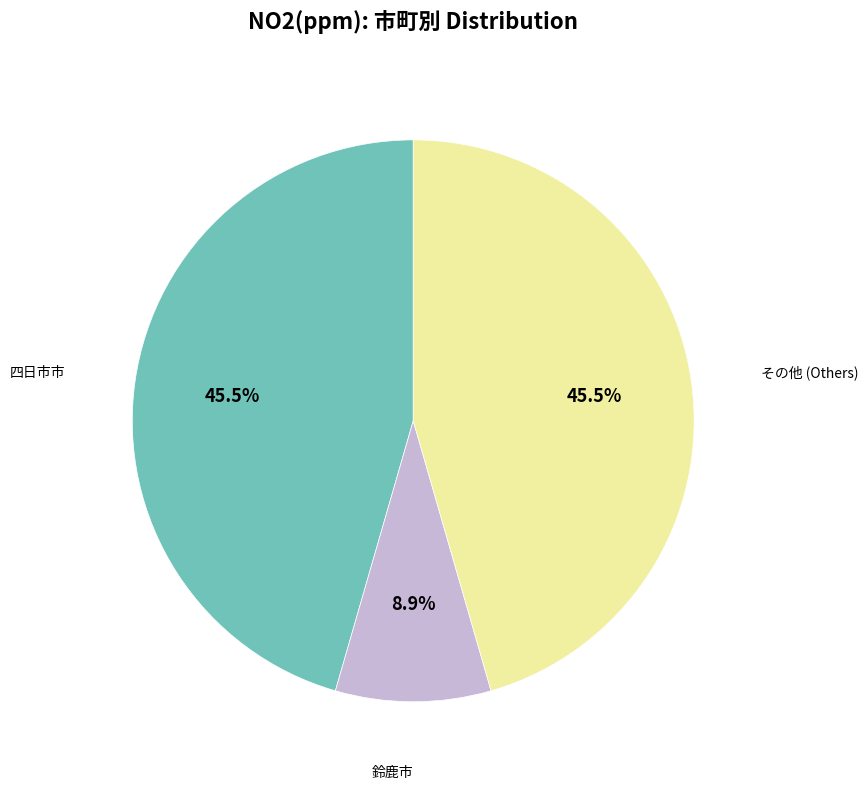

How many slices are in this pie chart?

3